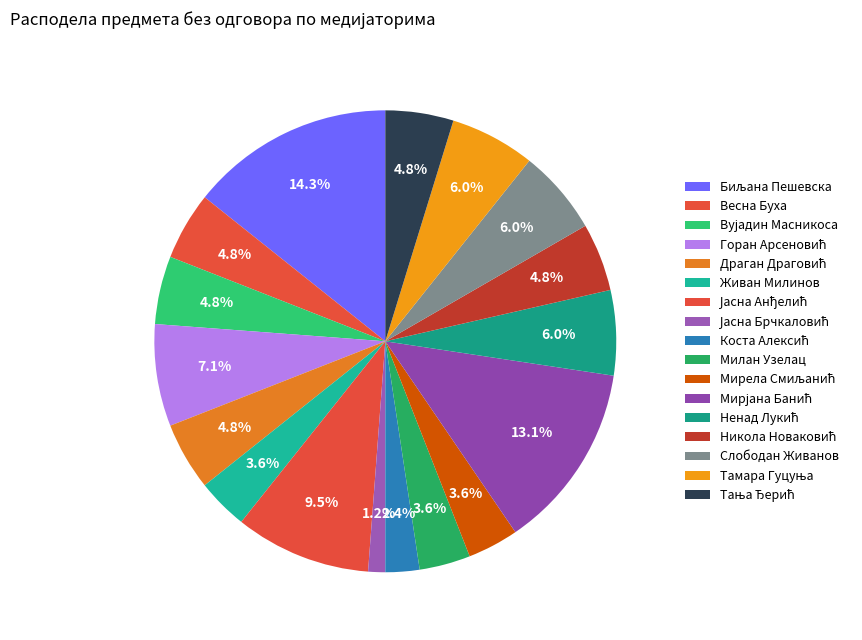

Which has a higher value, Вујадин Масникоса or Горан Арсеновић?

Горан Арсеновић